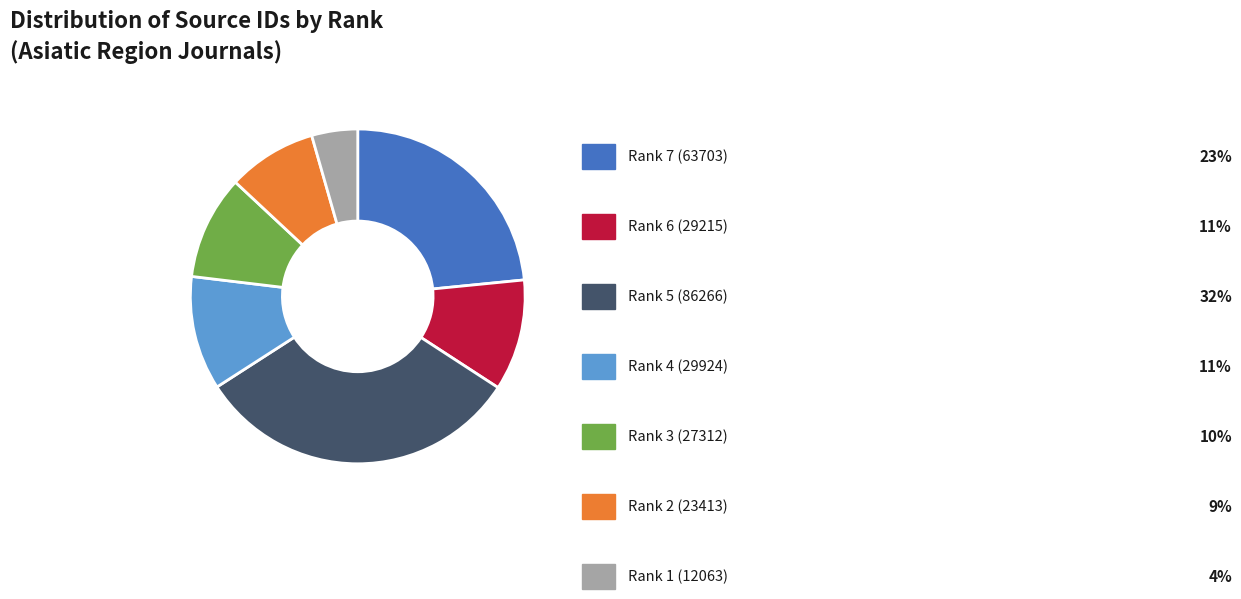

Does any single category account for the majority?

No